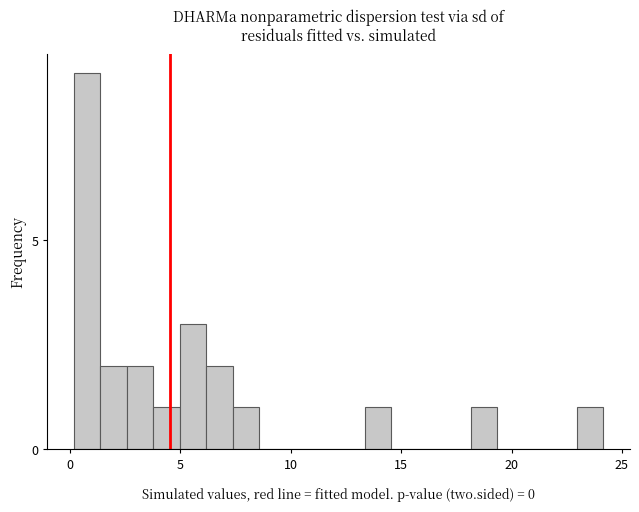

Around what value on the x-axis is the tallest bar? Give the approximate position of its centre, as read against the axis.

1.0